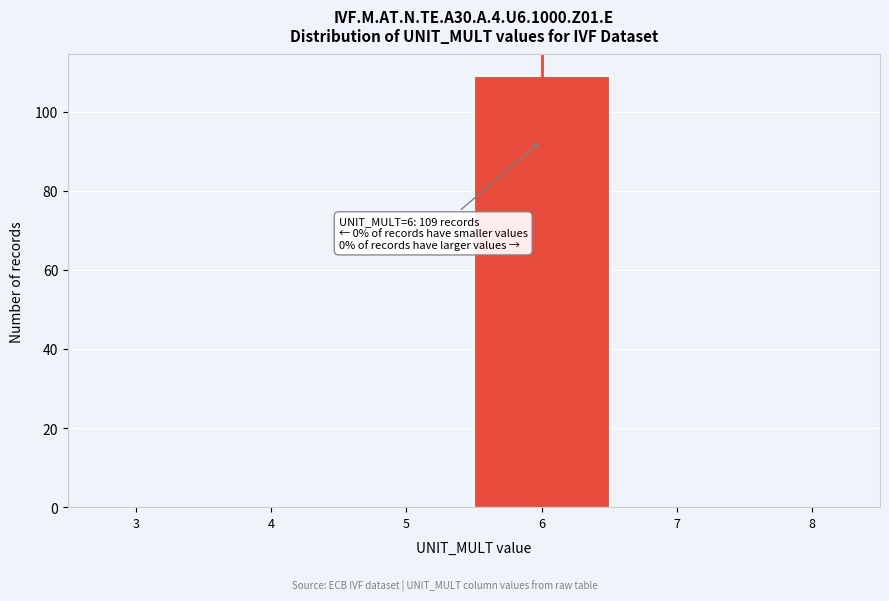

Reading left to right, list all the values displayed in this chart.

3=0	4=0	5=0	6=109	7=0	8=0